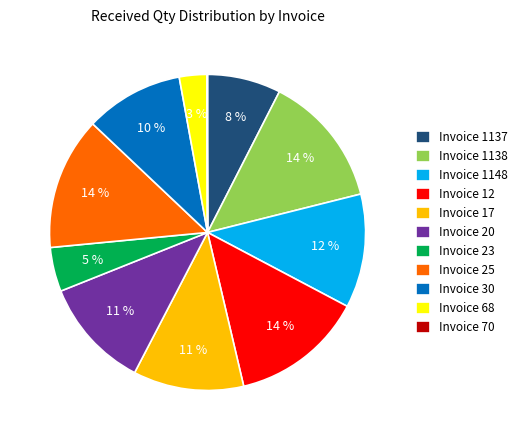

Is it true that Invoice 1148 is 1% of the pie?

False